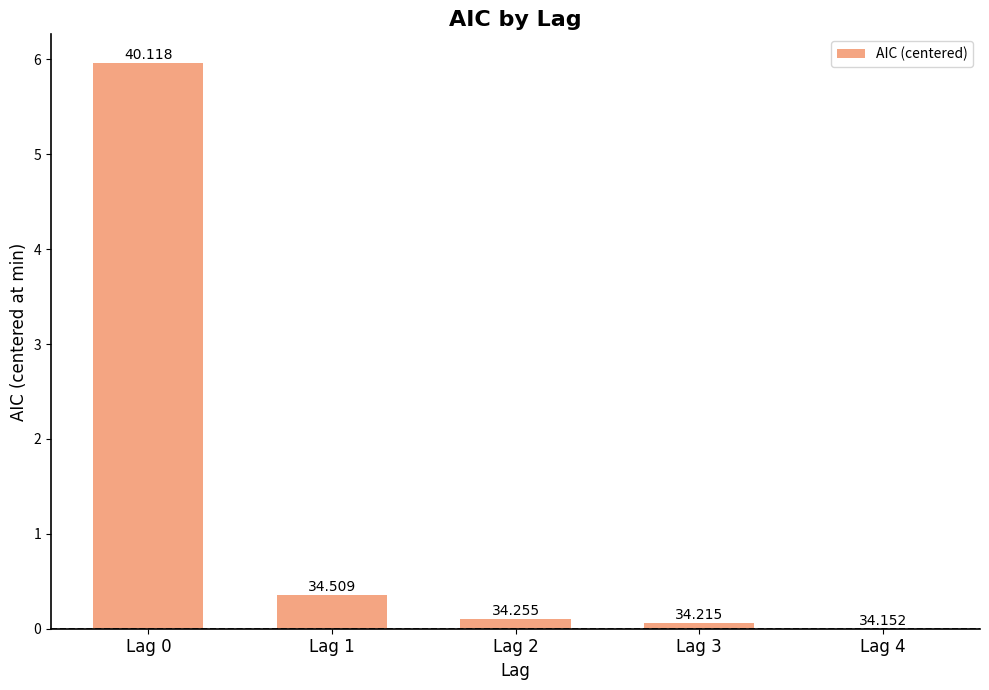

Reading right to left, what are all the values shown in this chart?

Lag 4=0.0	Lag 3=0.1	Lag 2=0.1	Lag 1=0.4	Lag 0=6.0